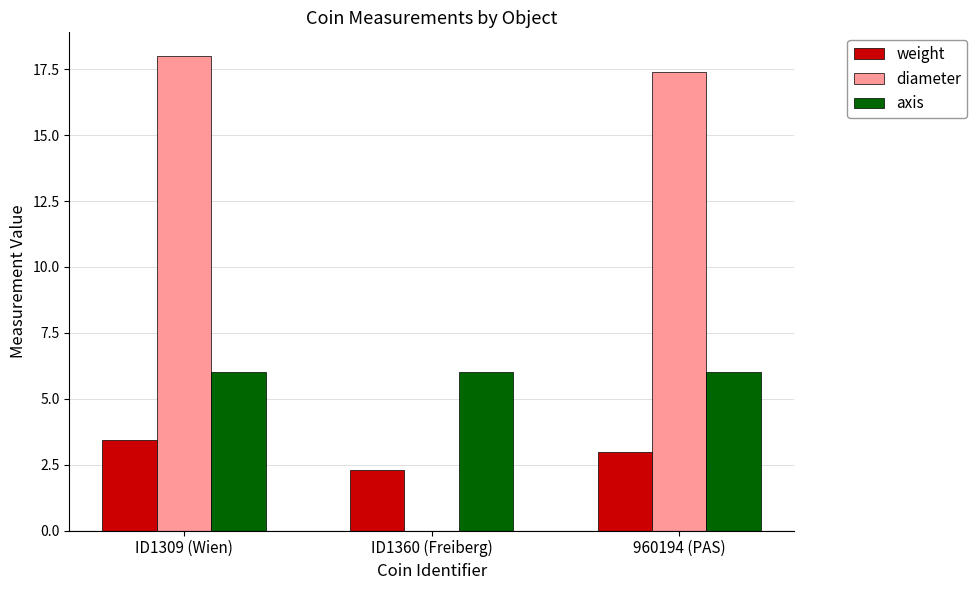

Which series changed the most between ID1309 (Wien) and 960194 (PAS)?

diameter